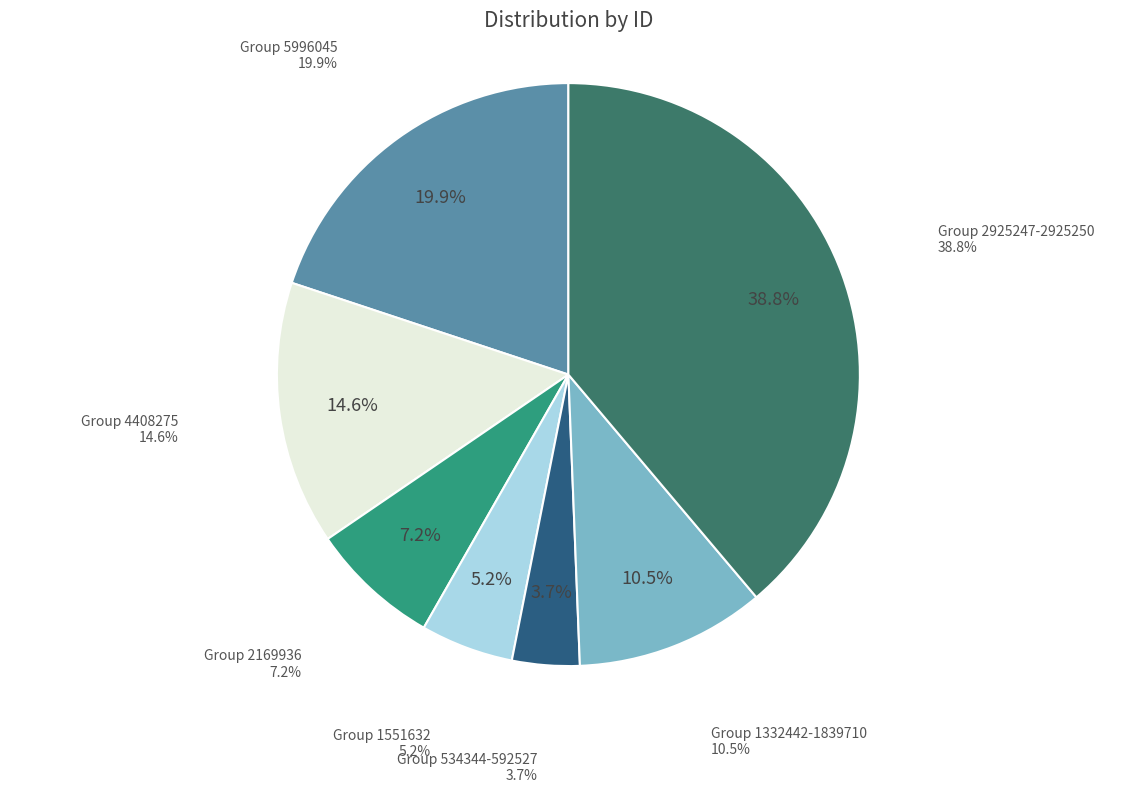

Between Group 5996045 and Group 2169936, which is larger?

Group 5996045